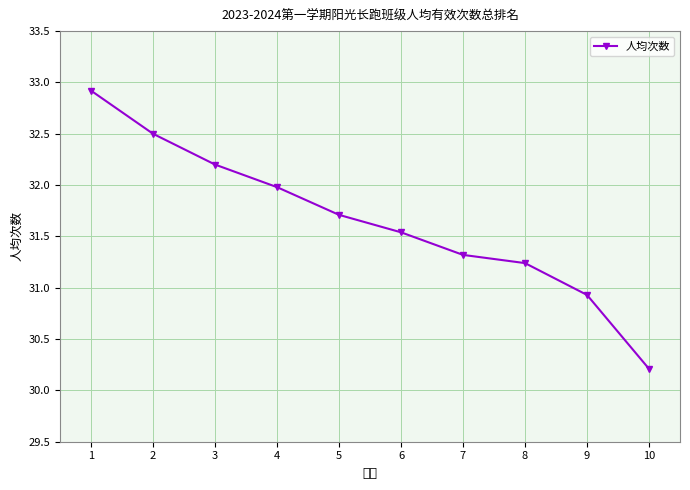

True or false: there are more than 0 points higher than both neighbors.

False